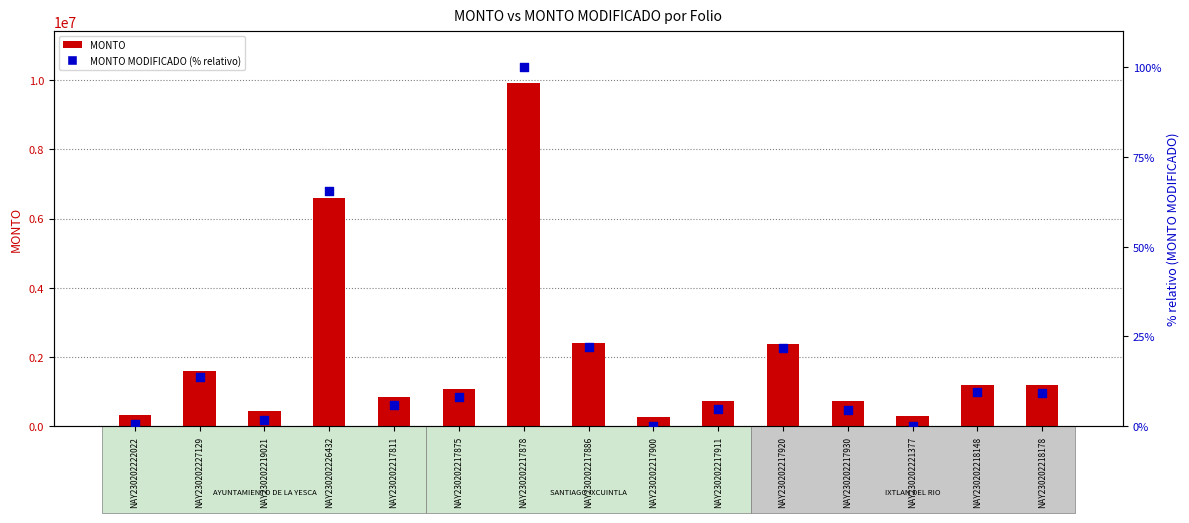

What is the total value across all series at NAY230202217911?

740077.7